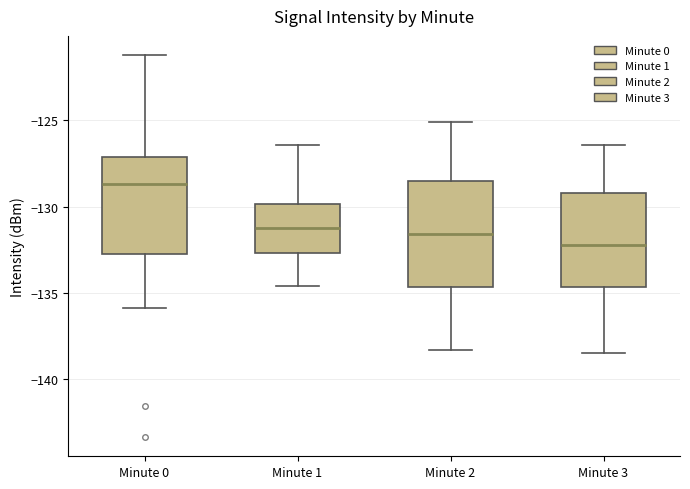

Where does the median line of the box for Minute 2 sit on the y-axis? The values are not printed on the chart, so give them approximately, as read against the axis.

-131.5